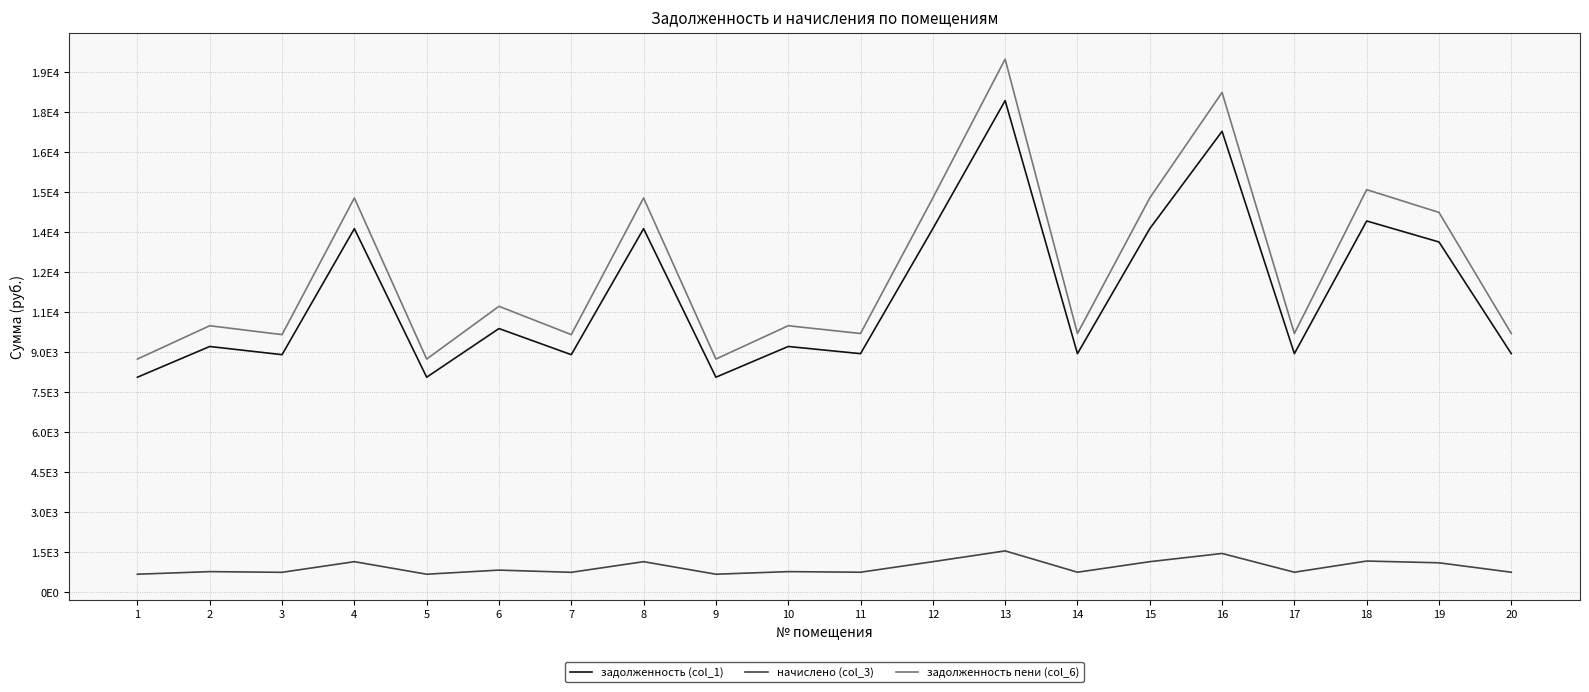

At which category is the sum across all series the highest?

13